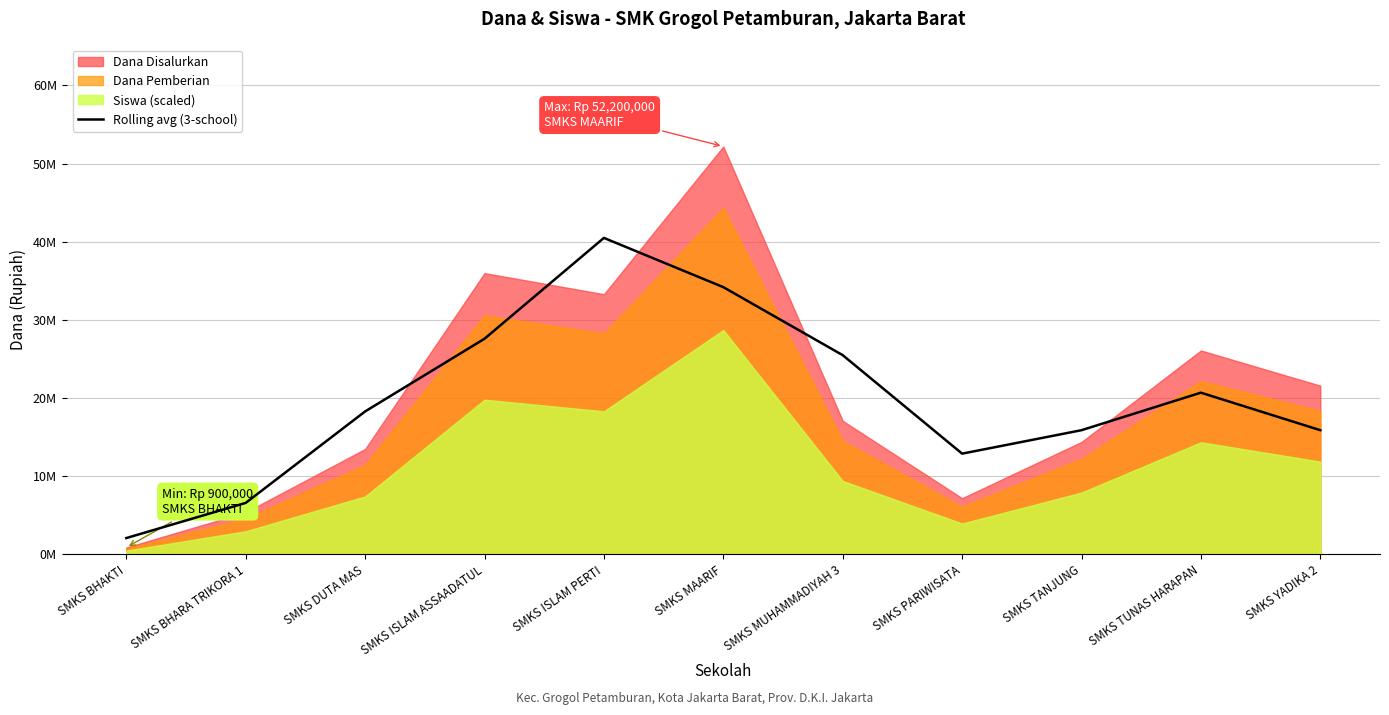

What position from the left is SMKS TUNAS HARAPAN?

10